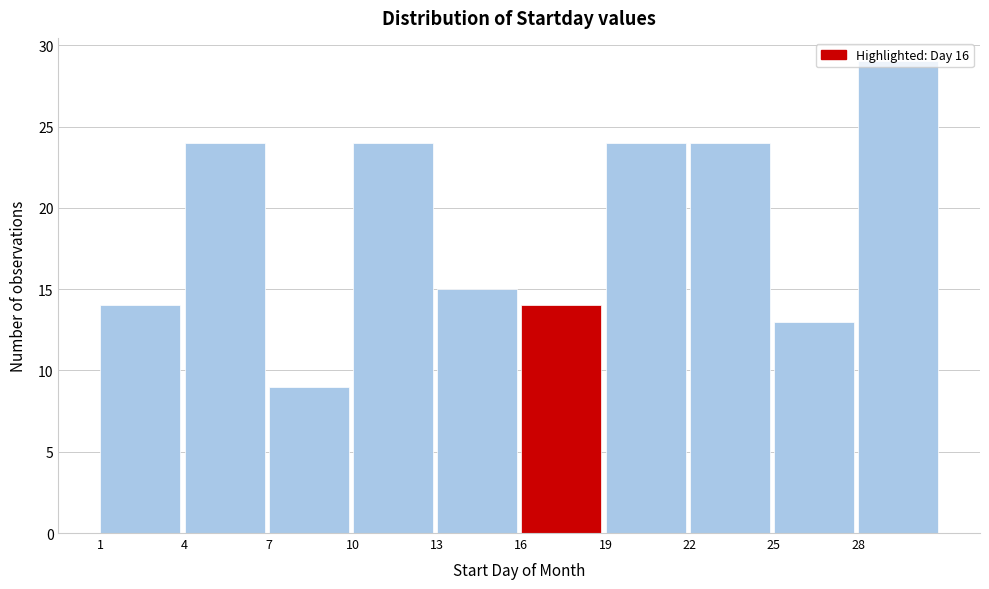

Reading left to right, transcribe this chart: for each bar, give the range it covers on the x-axis and its height. The values are not printed on the chart, so give them approximately, as read against the axis.

1 to 4: 14
4 to 7: 24
7 to 10: 9
10 to 13: 24
13 to 16: 15
16 to 19: 14
19 to 22: 24
22 to 25: 24
25 to 28: 13
28 to 31: 29